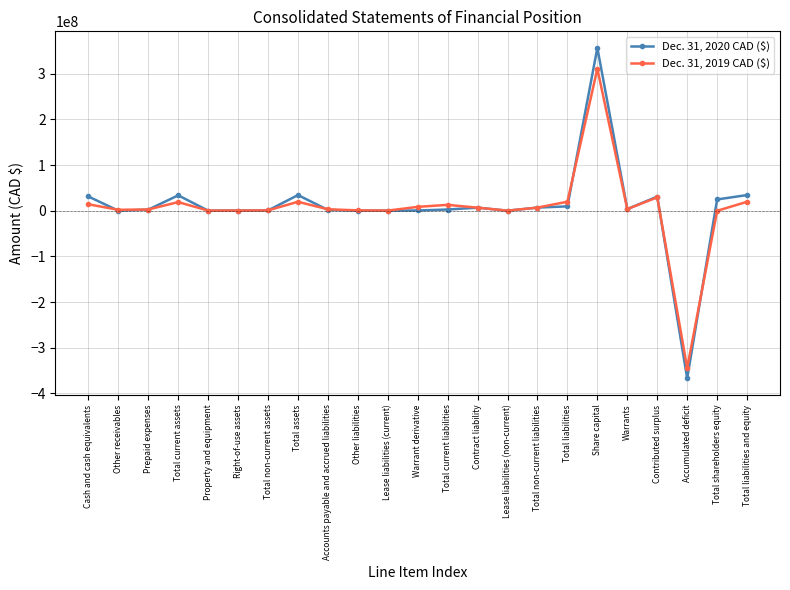

How many series are shown in this chart?

2